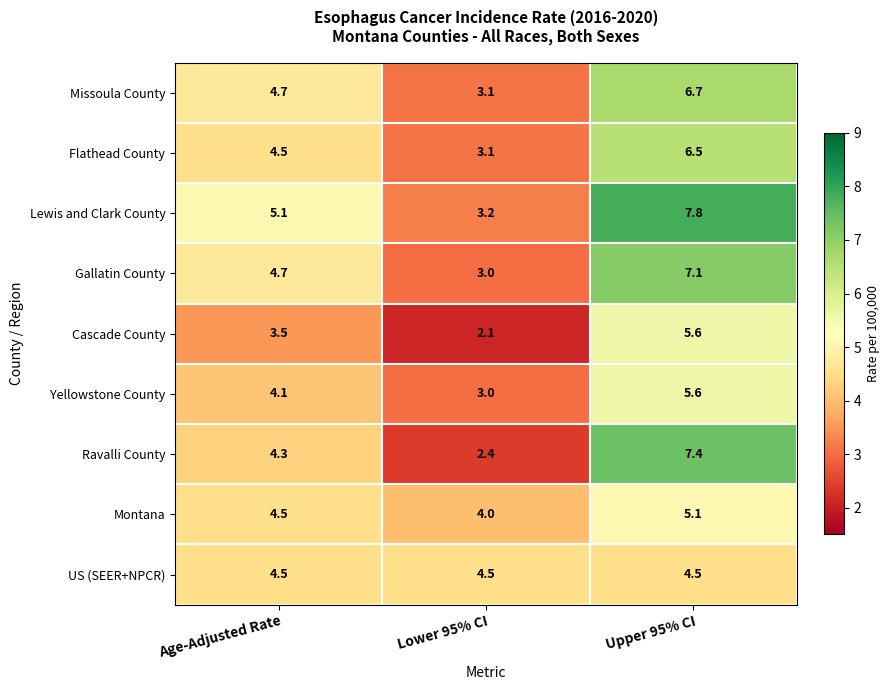

The value of Yellowstone County at Upper 95% CI is 9.9. True or false?

False